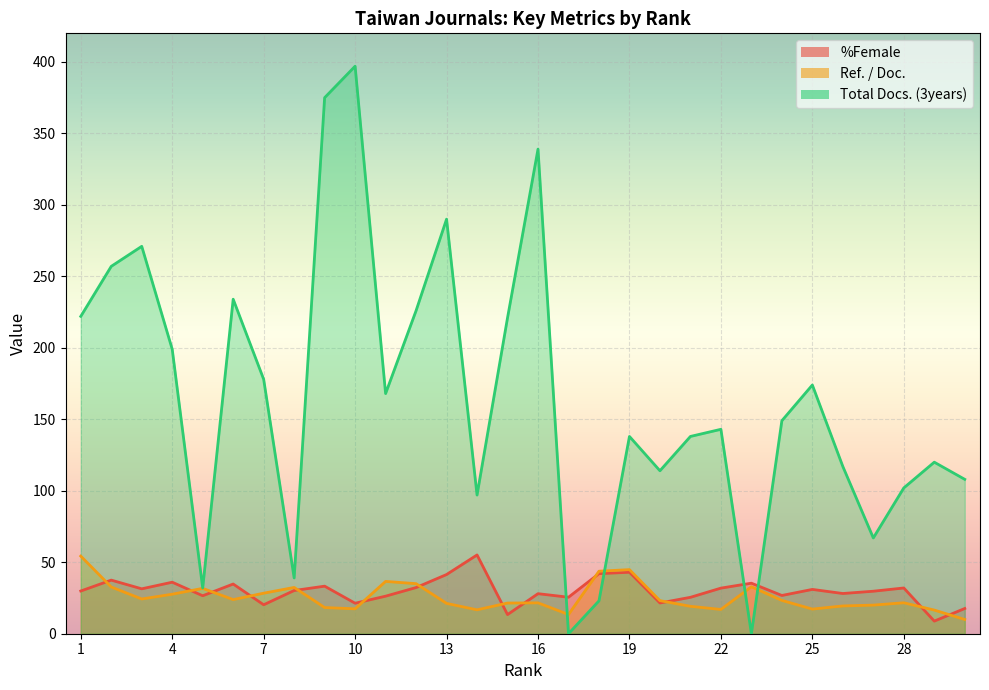

What is the difference between the Ref. / Doc. values at 30 and 22?

7.0